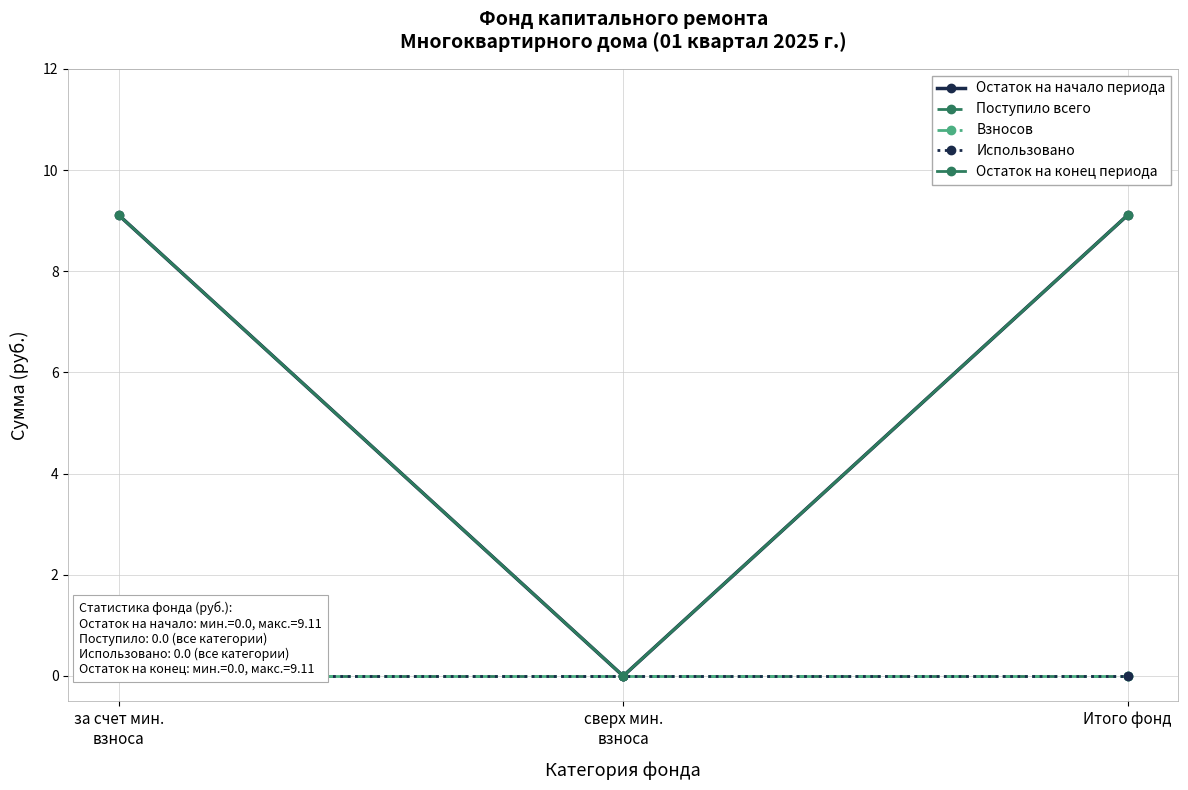

What are all the series names shown in the legend?

Остаток на начало периода, Поступило всего, Взносов, Использовано, Остаток на конец периода